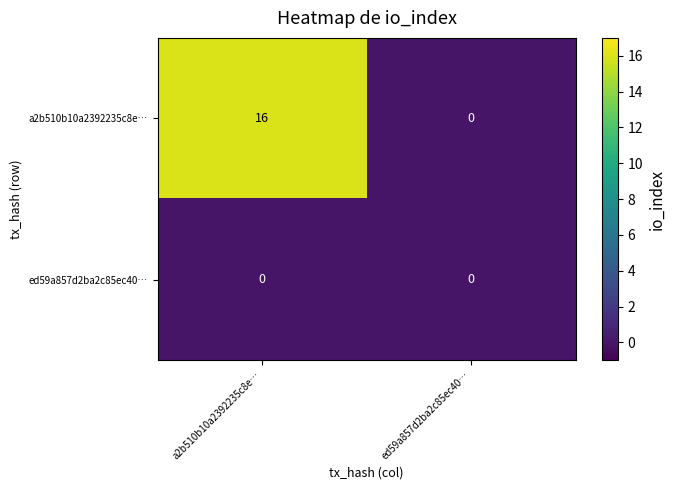

Reading right to left, transcribe all the data shown in this chart.

a2b510b10a2392235c8e…: ed59a857d2ba2c85ec40…=0	a2b510b10a2392235c8e…=16
ed59a857d2ba2c85ec40…: ed59a857d2ba2c85ec40…=0	a2b510b10a2392235c8e…=0